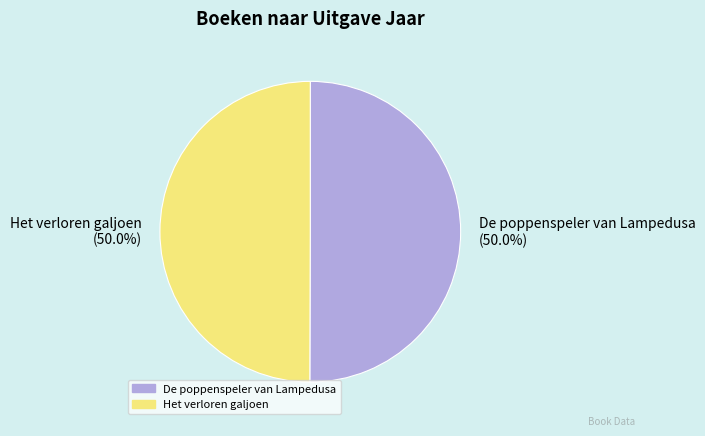

What is the ratio of the value at Het verloren galjoen to the value at De poppenspeler van Lampedusa?

1.0